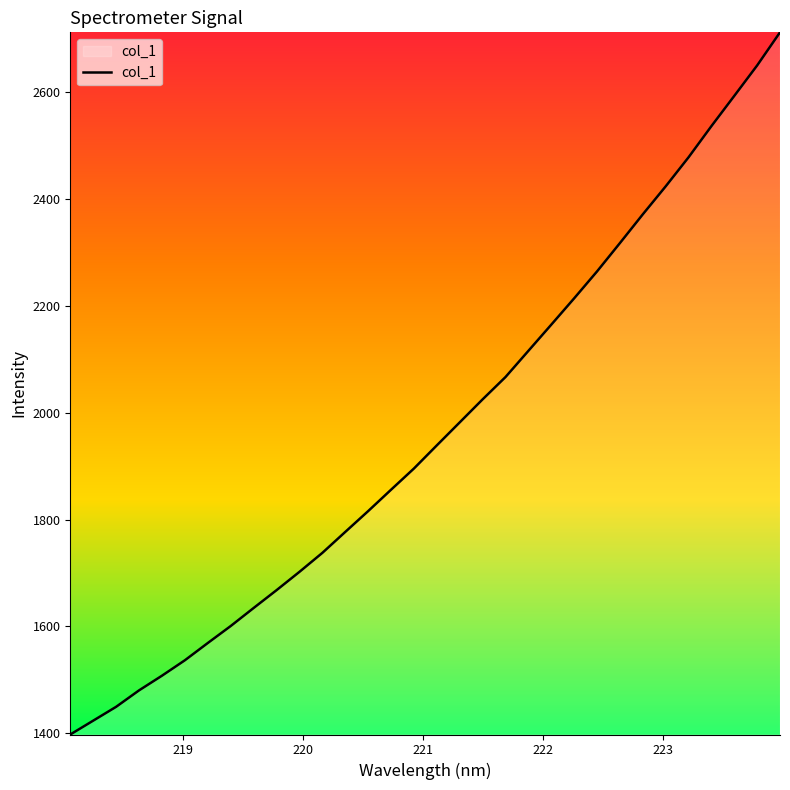

What is the greatest value displayed?

2711.9